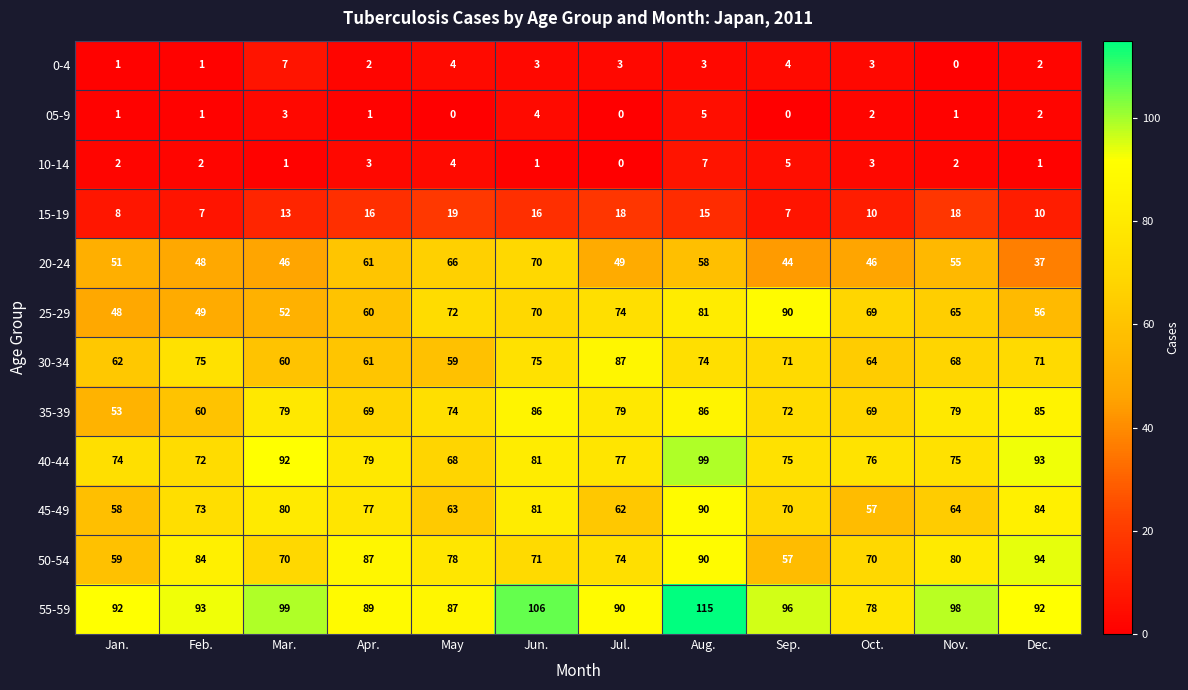

What is the difference between the maximum and second lowest values in the 05-9 series?

5